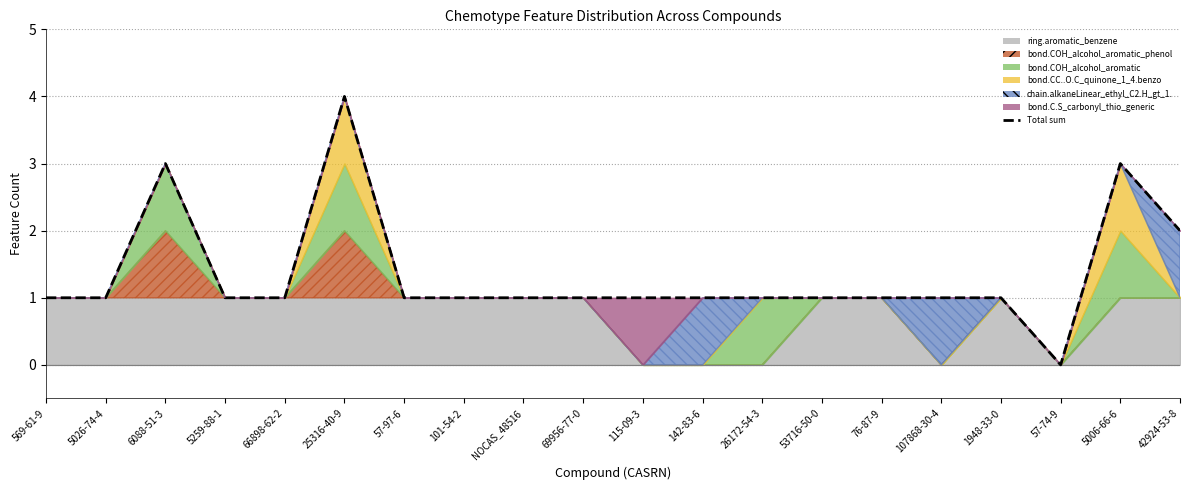

How many data points does each series have?

20